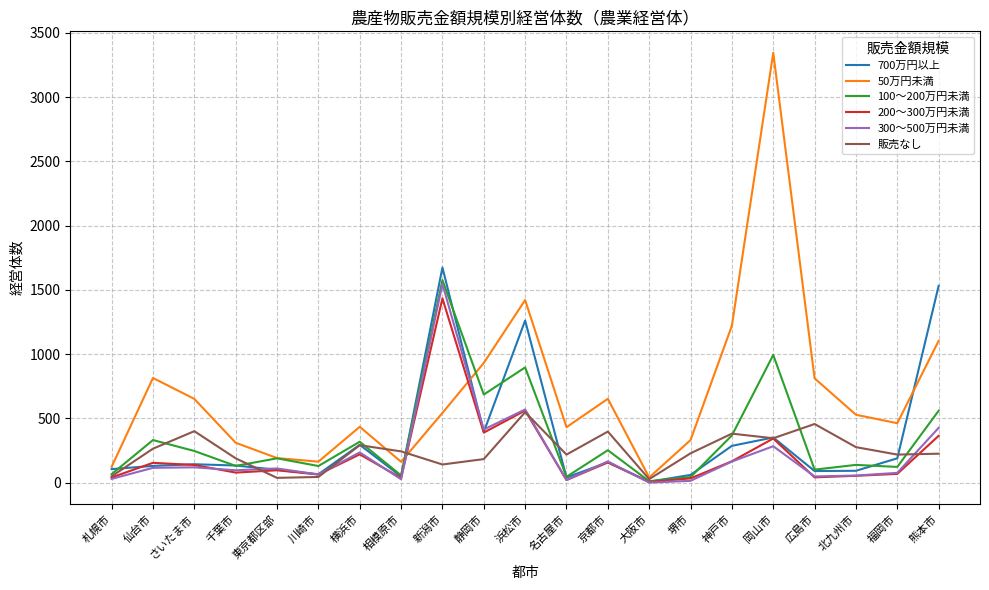

Does the chart display data point markers on the line(s)?

No